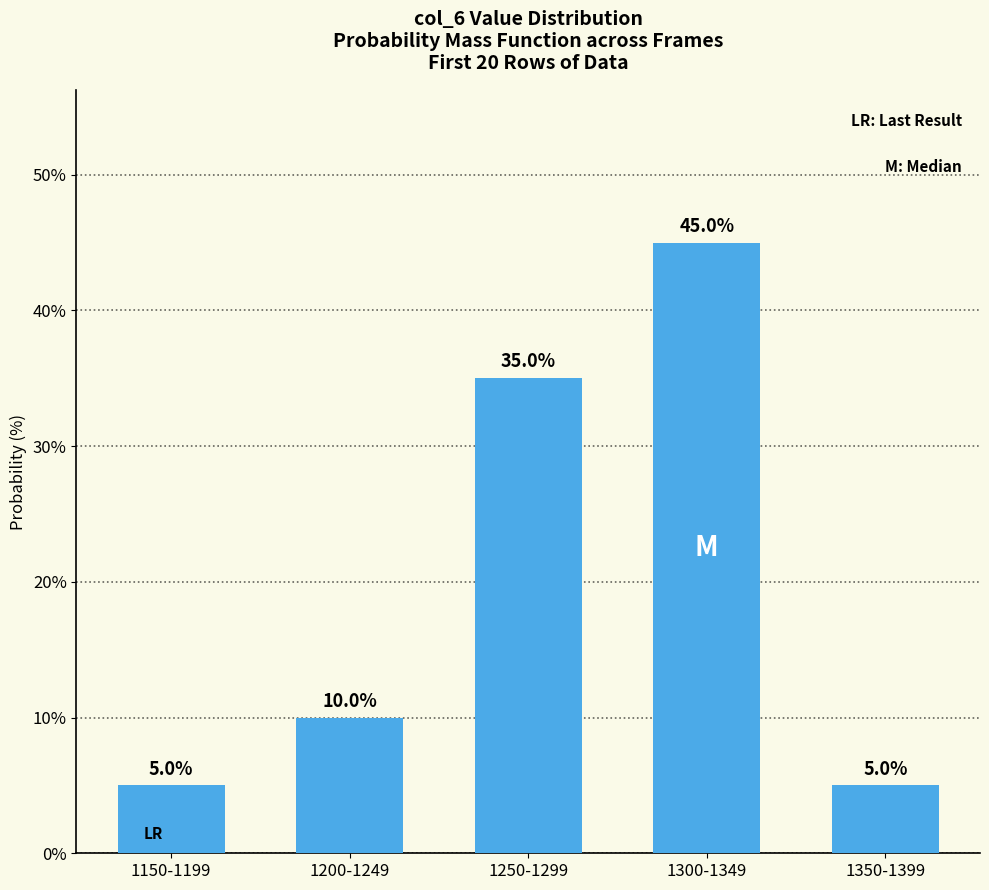

What is the difference between the values at 1350-1399 and 1200-1249?

5